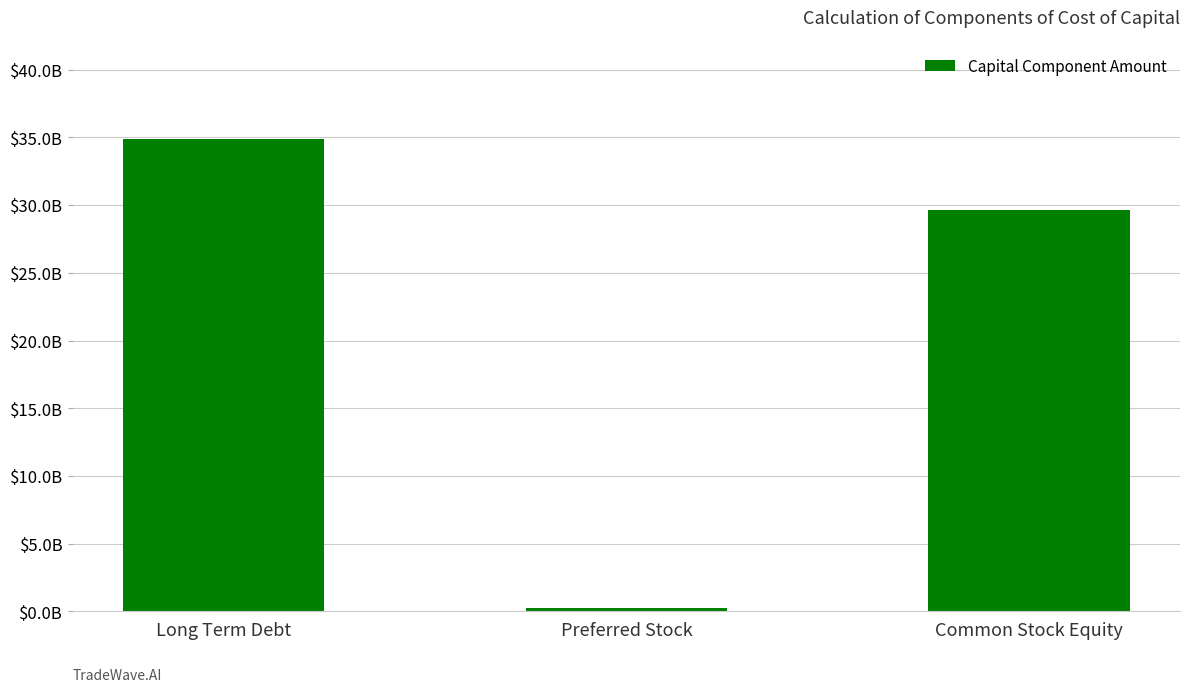

List the labels in order of value, largest first.

Long Term Debt, Common Stock Equity, Preferred Stock